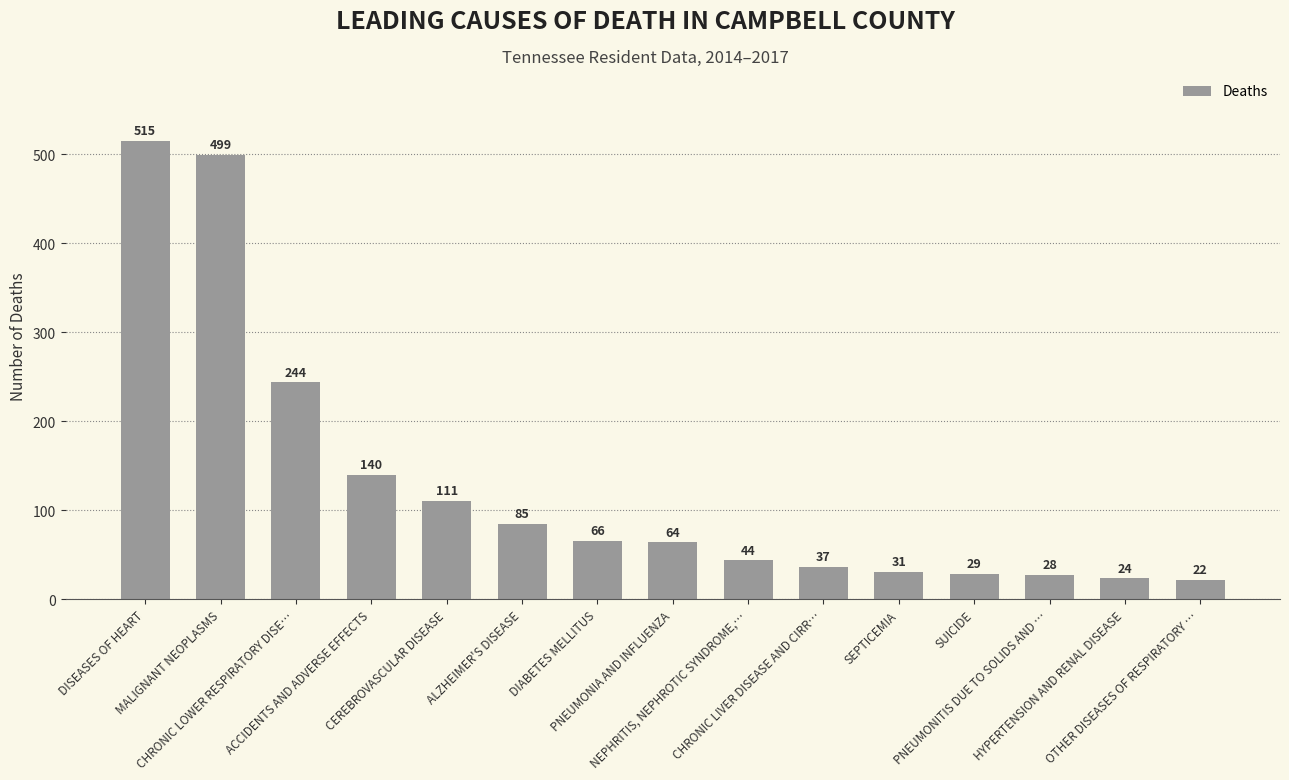

What is the greatest value displayed?

515